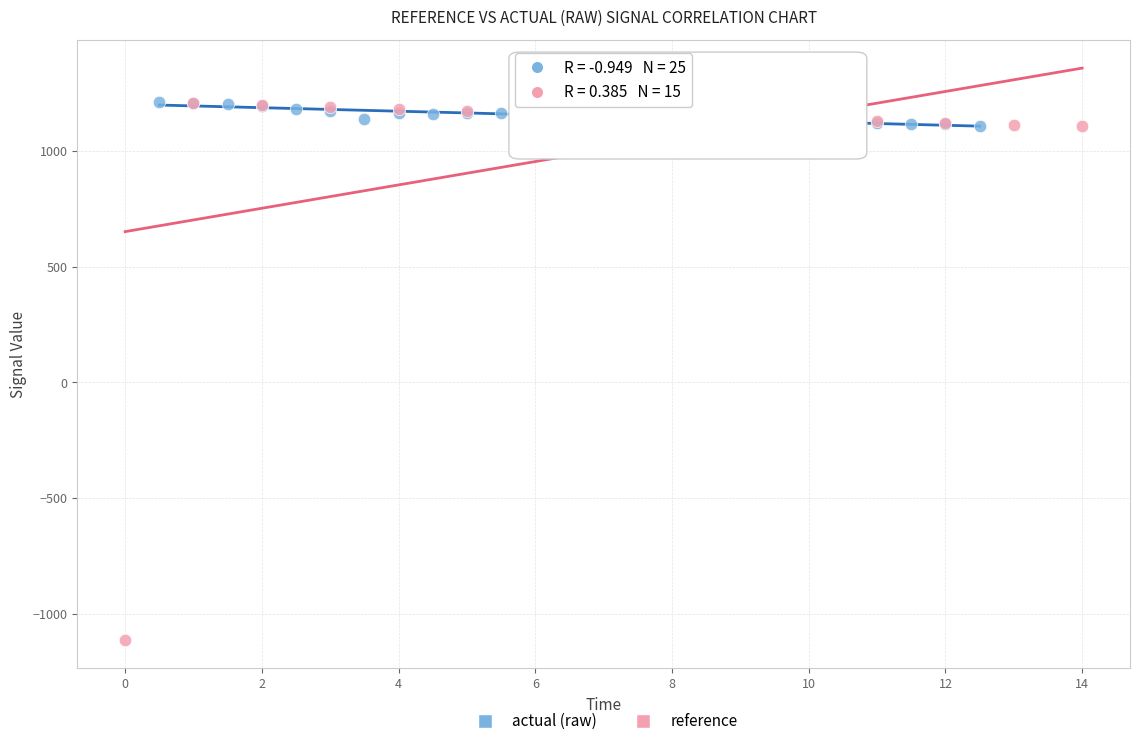

Which series has the largest Y range (max minus min)?

reference